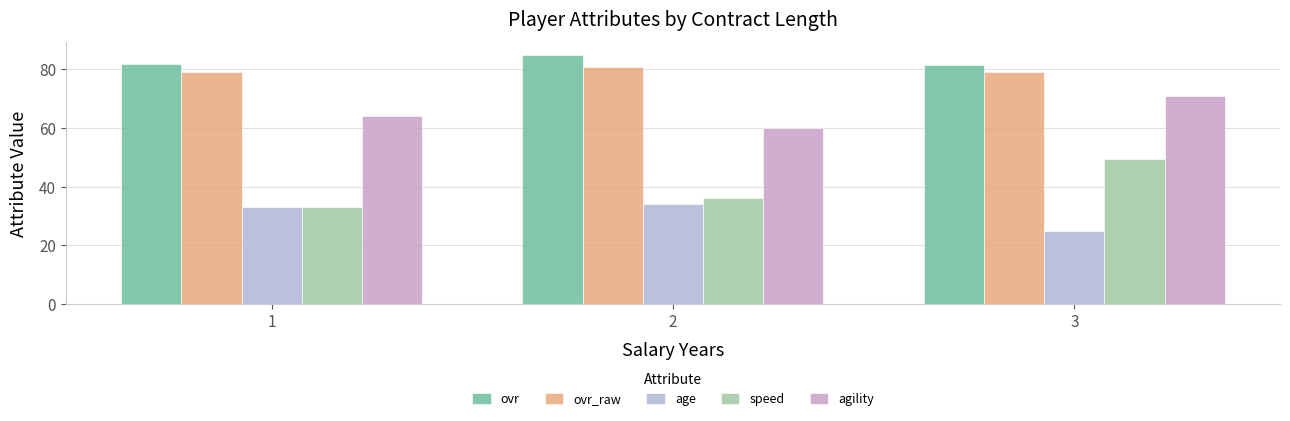

At 2, list the series in order from smallest to largest.

age, speed, agility, ovr_raw, ovr